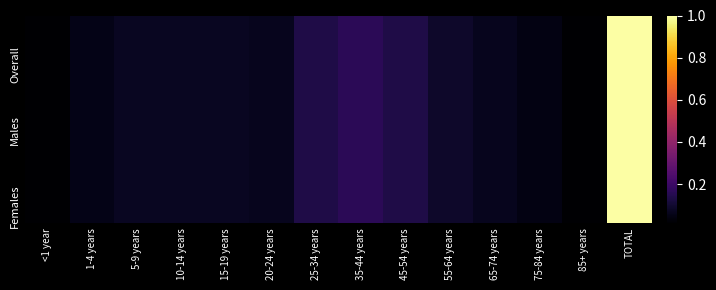

Rank the series at 1-4 years from lowest to highest value.

Overall, Males, Females